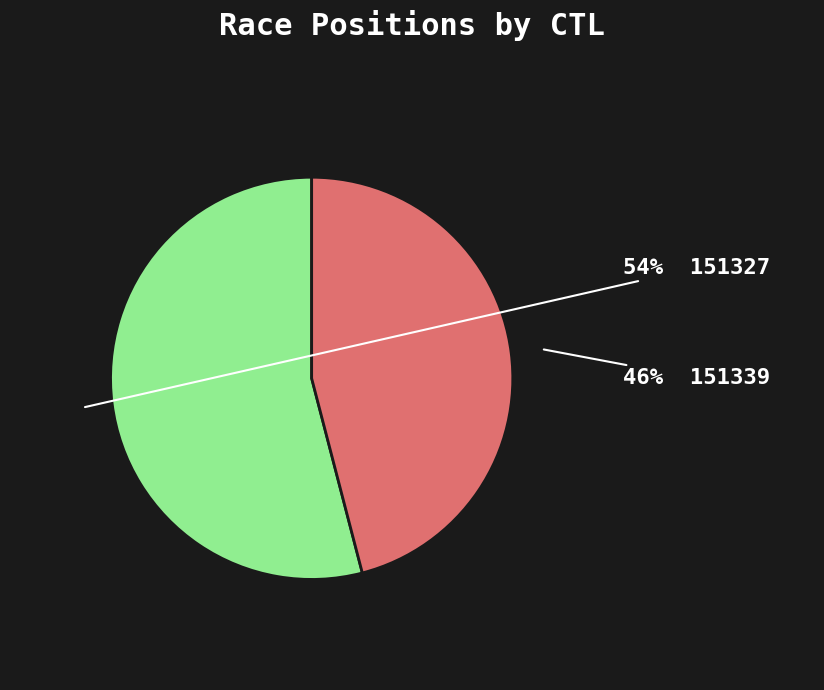

To the nearest percent, what is the average slice percentage?

50%